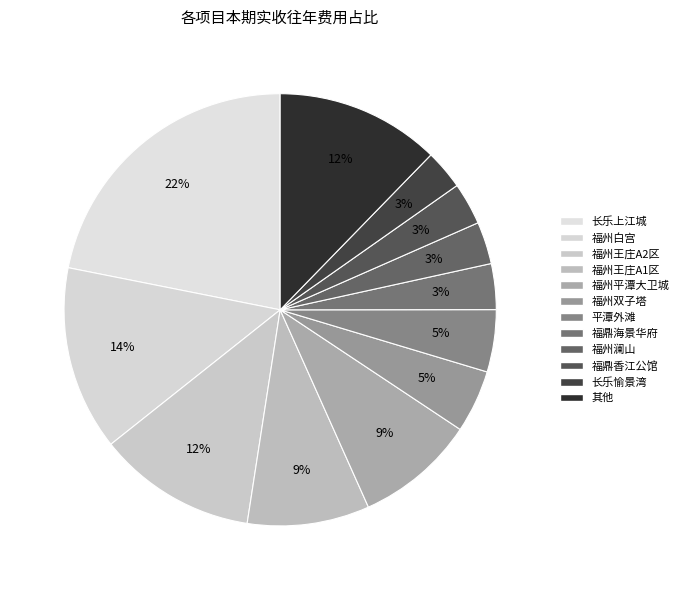

Count the number of slices in the pie.

12